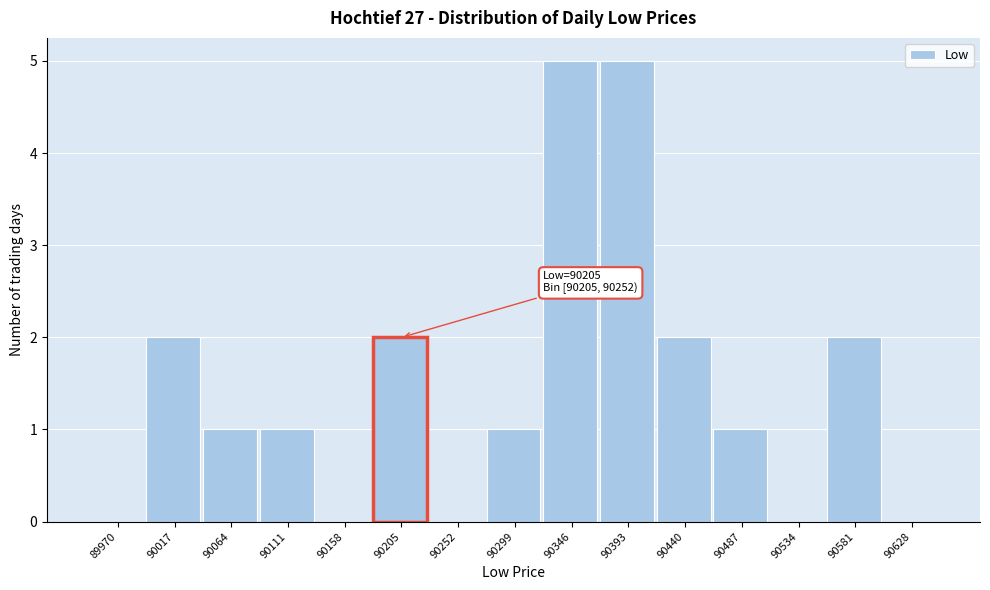

Reading left to right, what are all the values shown in this chart?

89970=0	90017=2	90064=1	90111=1	90158=0	90205=2	90252=0	90299=1	90346=5	90393=5	90440=2	90487=1	90534=0	90581=2	90628=0